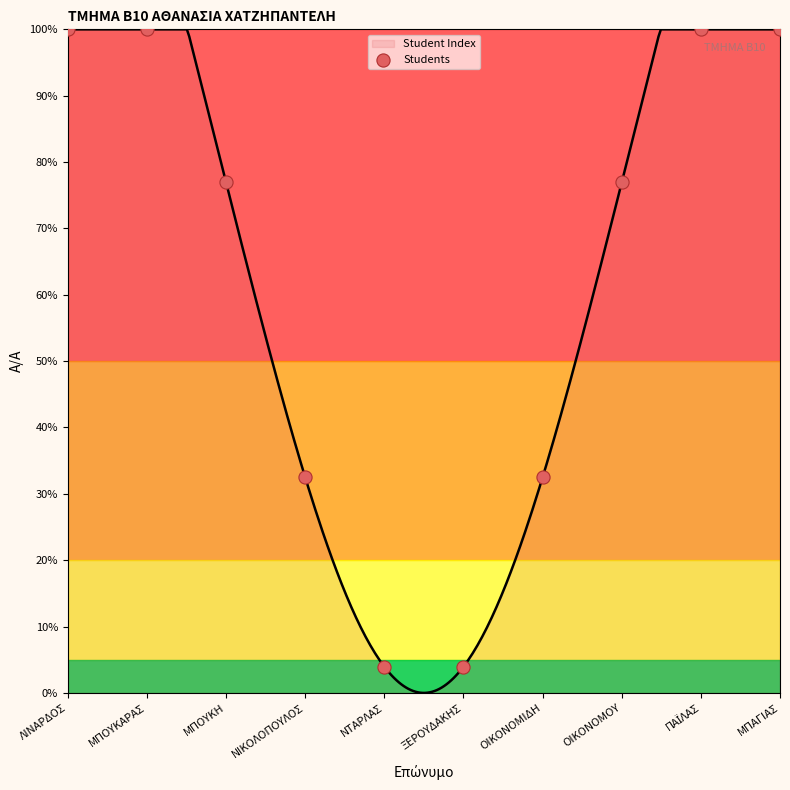

What is the ratio of the value at ΜΠΟΥΚΗ to the value at ΟΙΚΟΝΟΜΙΔΗ?

2.4